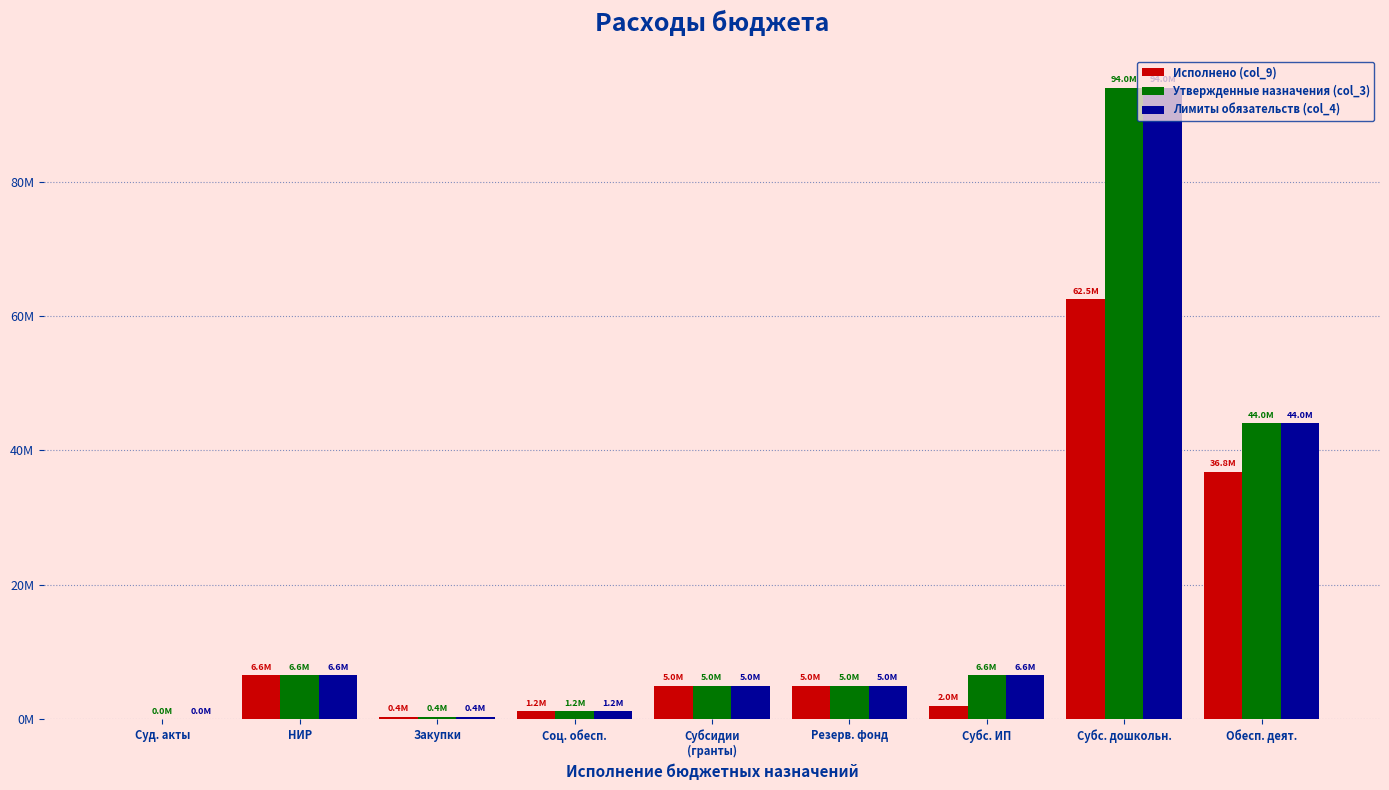

Does the chart contain stacked bars?

No